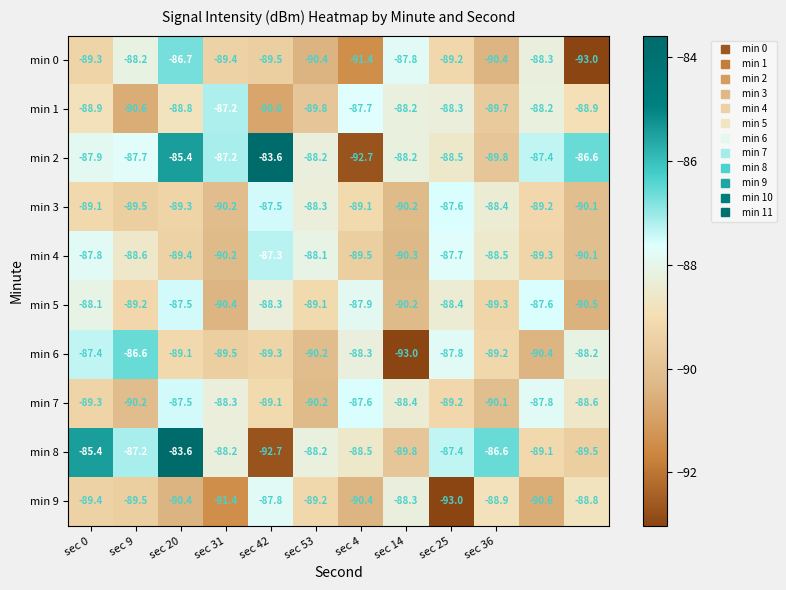

What is the smallest value displayed?

-93.0